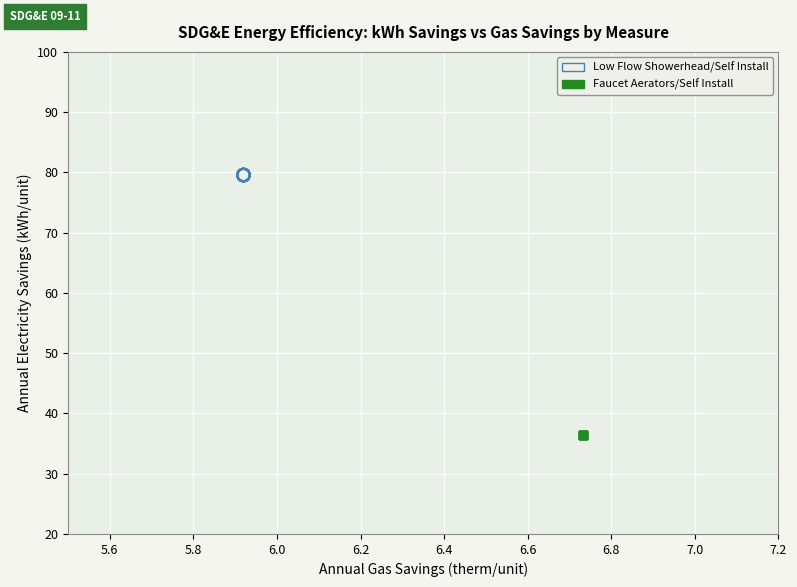

Which series reaches the minimum Y coordinate?

Faucet Aerators/Self Install